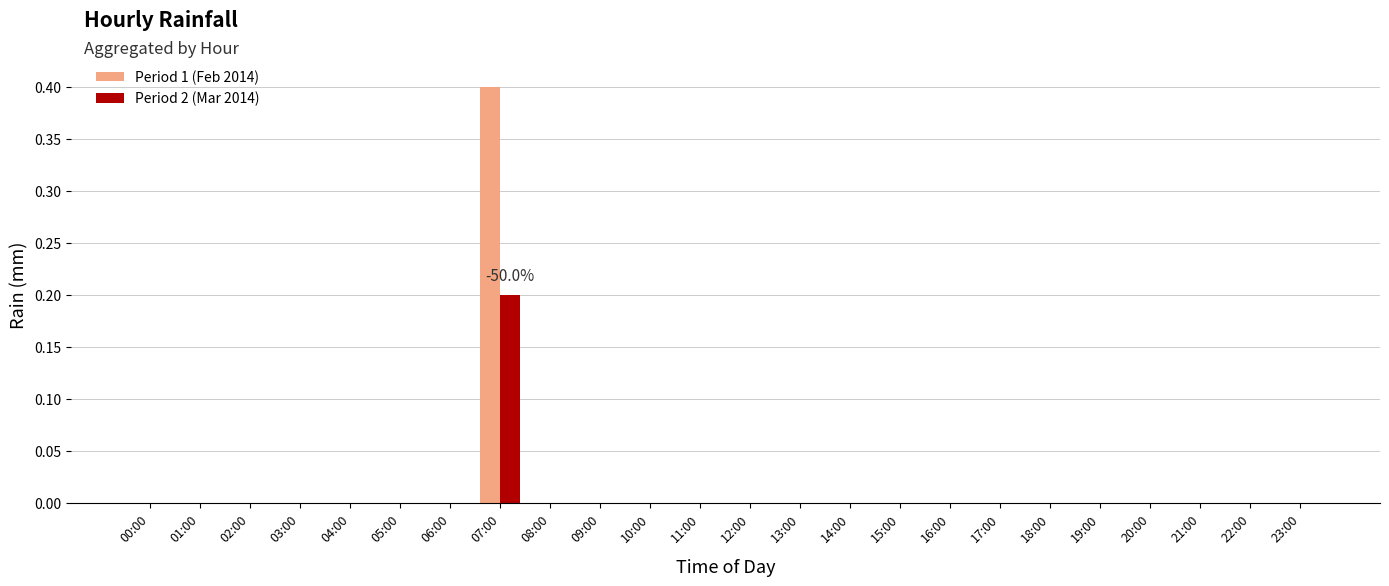

What are all the series names shown in the legend?

Period 1 (Feb 2014), Period 2 (Mar 2014)